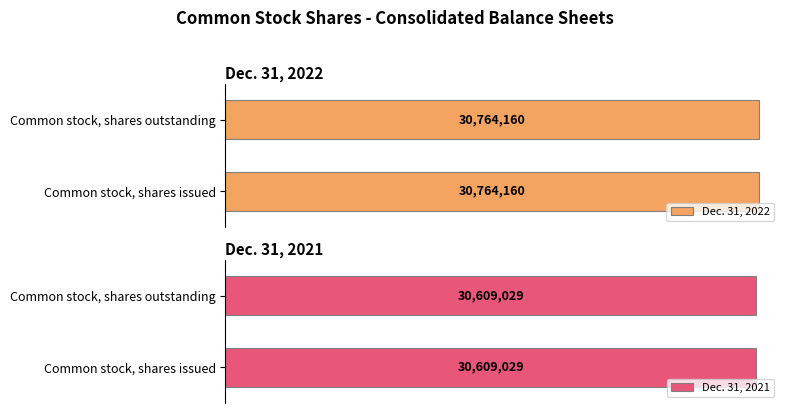

What is the total value across all series at Common stock, shares outstanding?

61373189